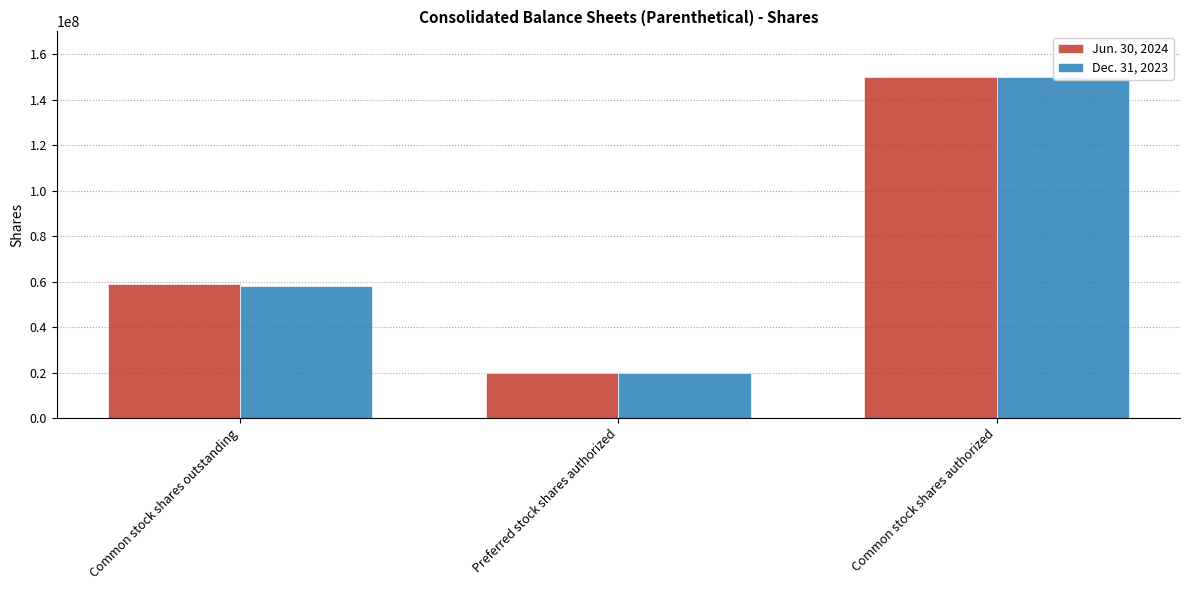

What is the maximum value for Jun. 30, 2024?

150000000